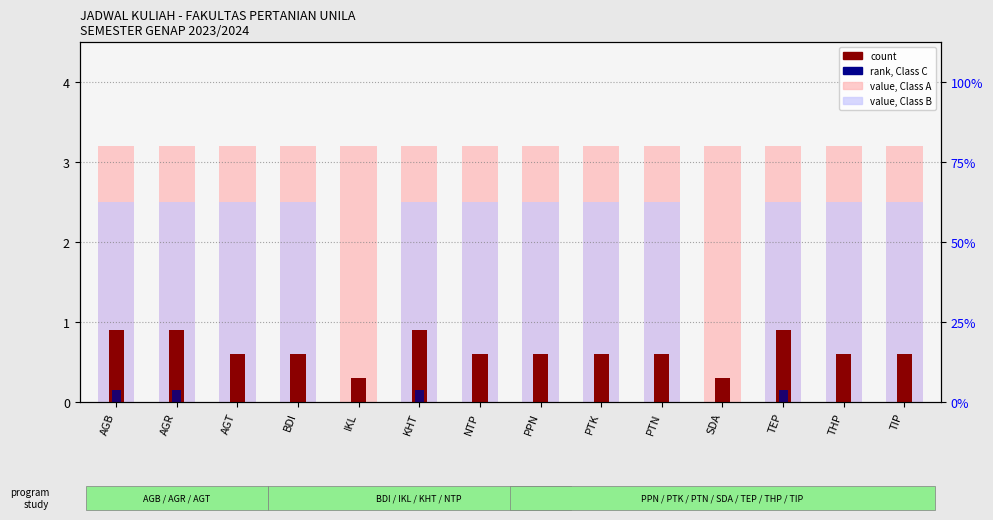

Which series has the widest spread of values?

value, Class B